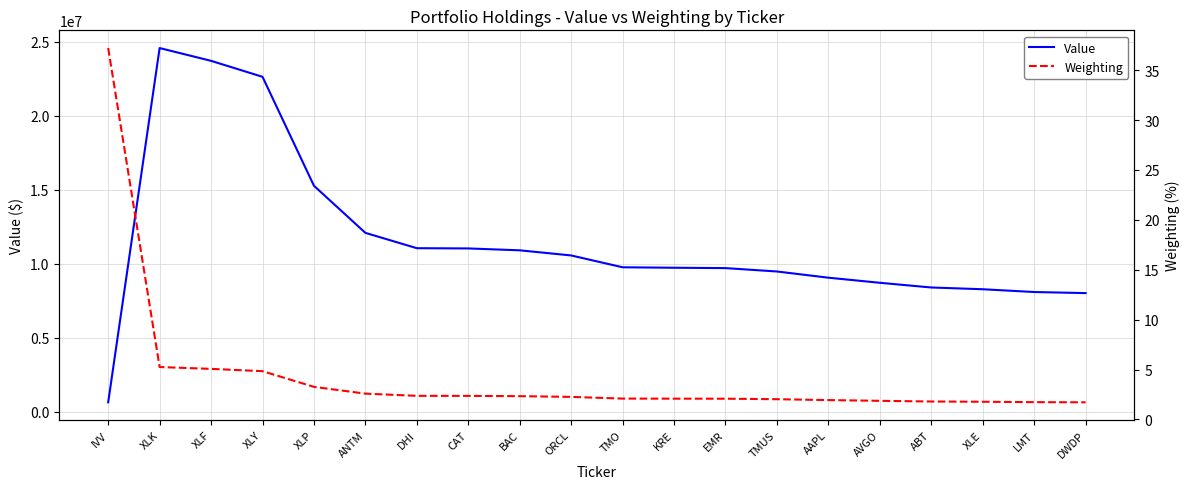

What is the value of the Weighting point at the 19th from the left?

1.7